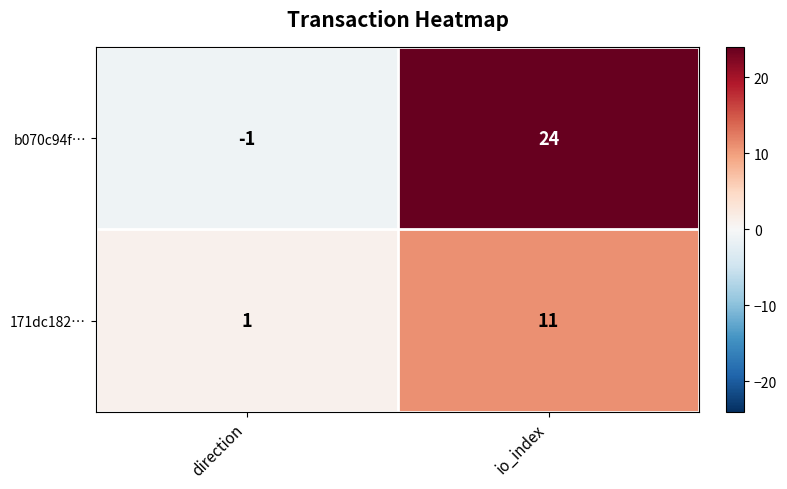

Read the 171dc182… value at io_index.

11